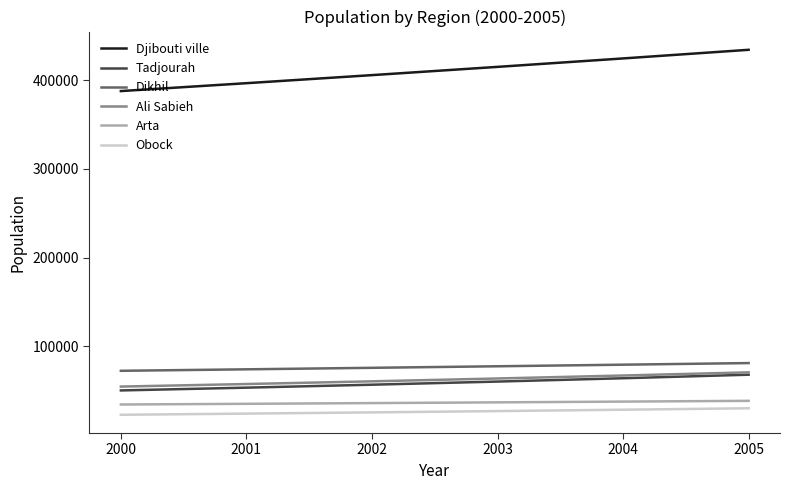

Does the chart display data point markers on the line(s)?

No